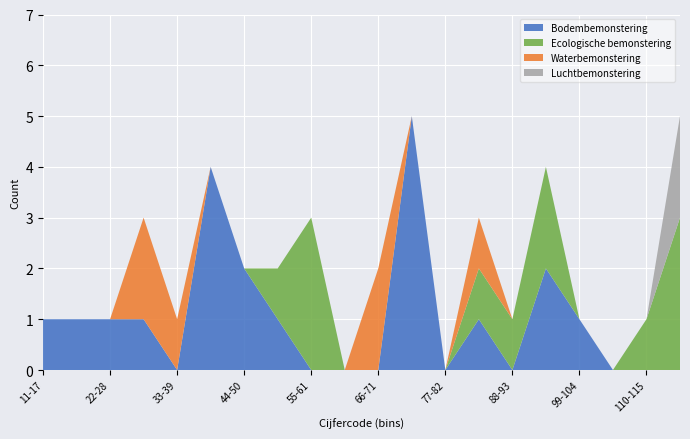

What is the highest value of the Bodembemonstering series?

5